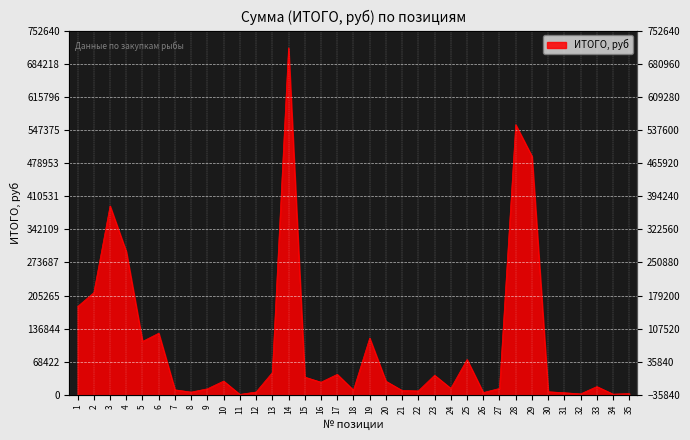

What is the change in value from 14 to 20?

-688486